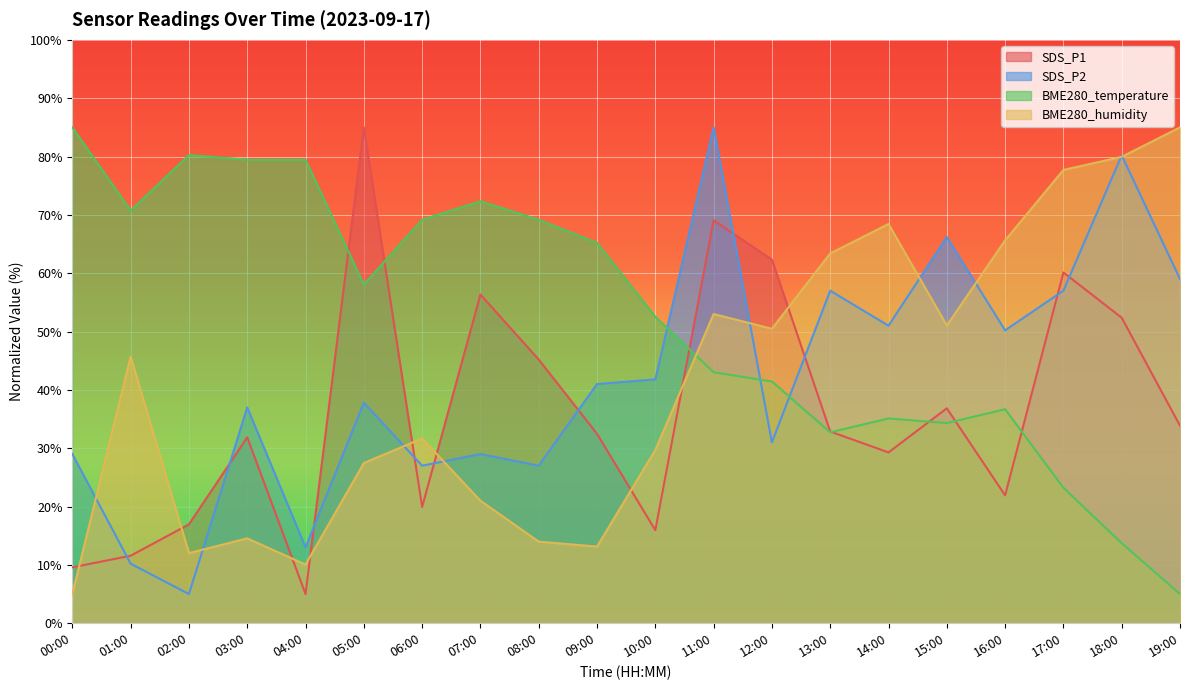

What is the approximate value of BME280_humidity at 09:00?

13.1